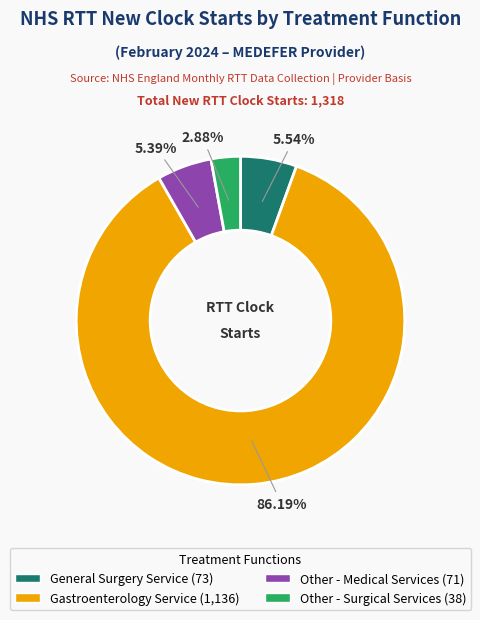

To the nearest percent, what percentage of the pie is Gastroenterology Service?

86%